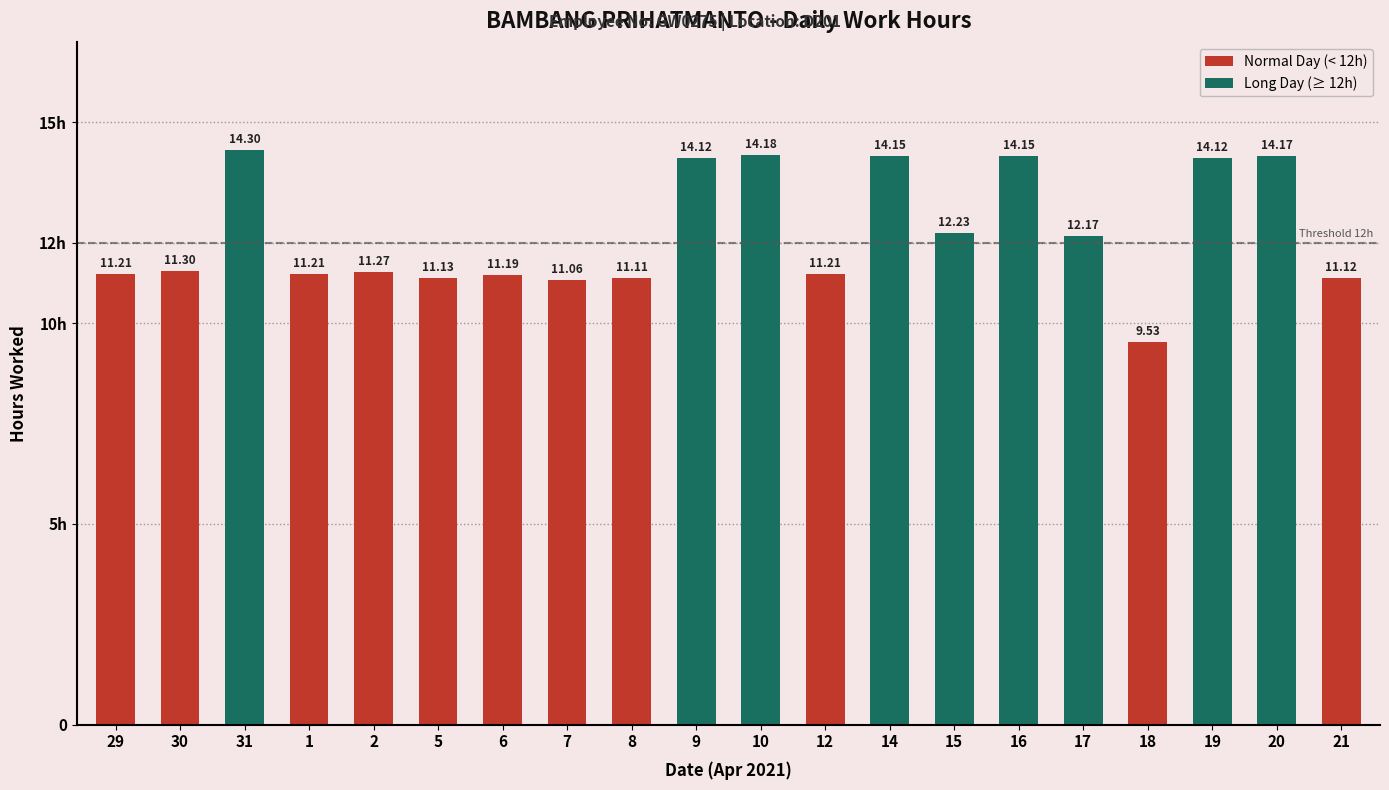

The chart shows a value of 9.6 at 31. True or false?

False